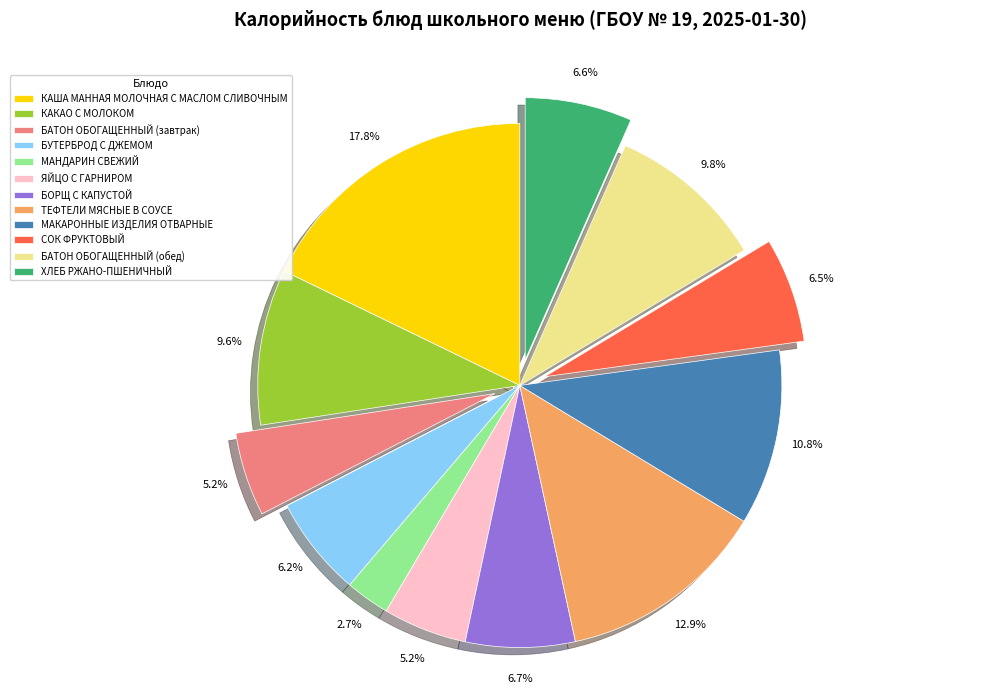

How much of the chart is everything except ХЛЕБ РЖАНО-ПШЕНИЧНЫЙ?

93.4%